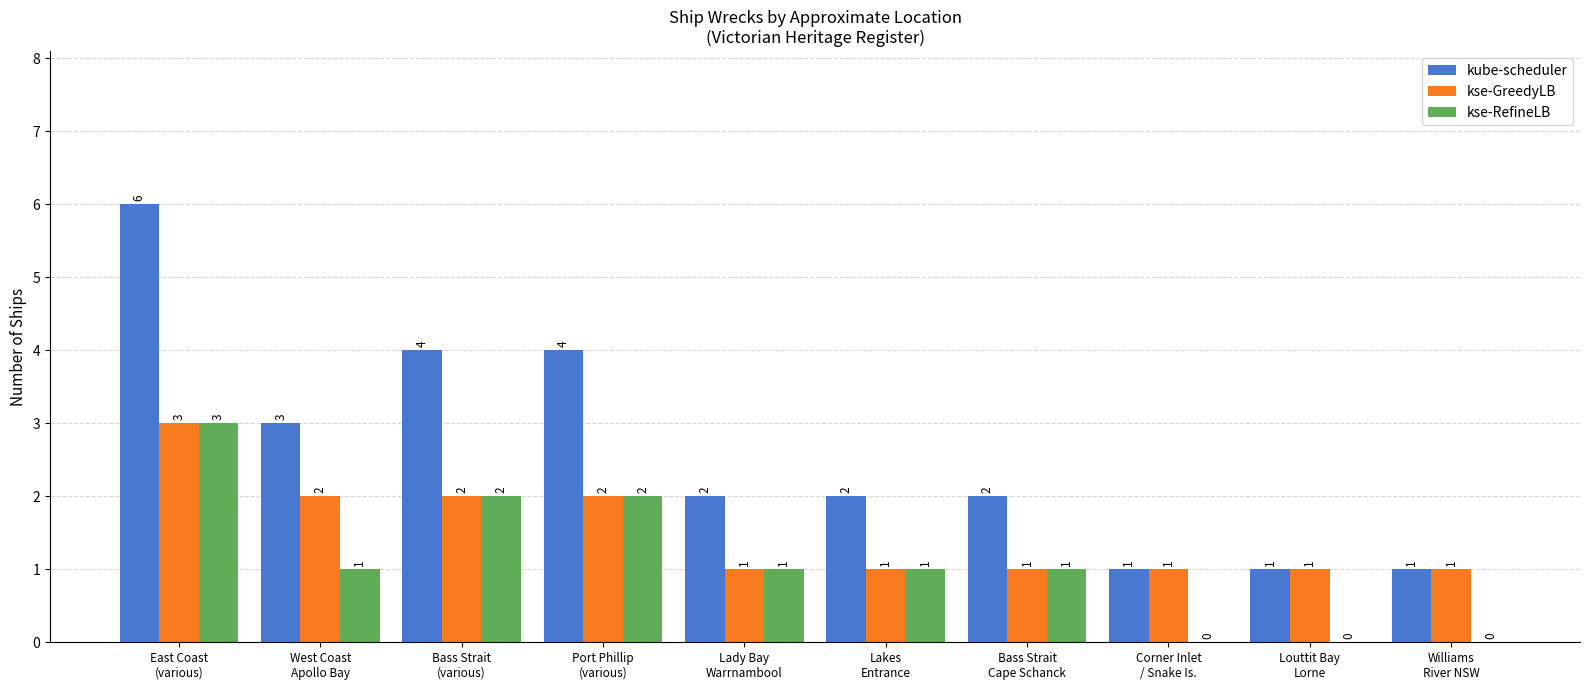

What is the total value across all series at Lady Bay
Warrnambool?

4